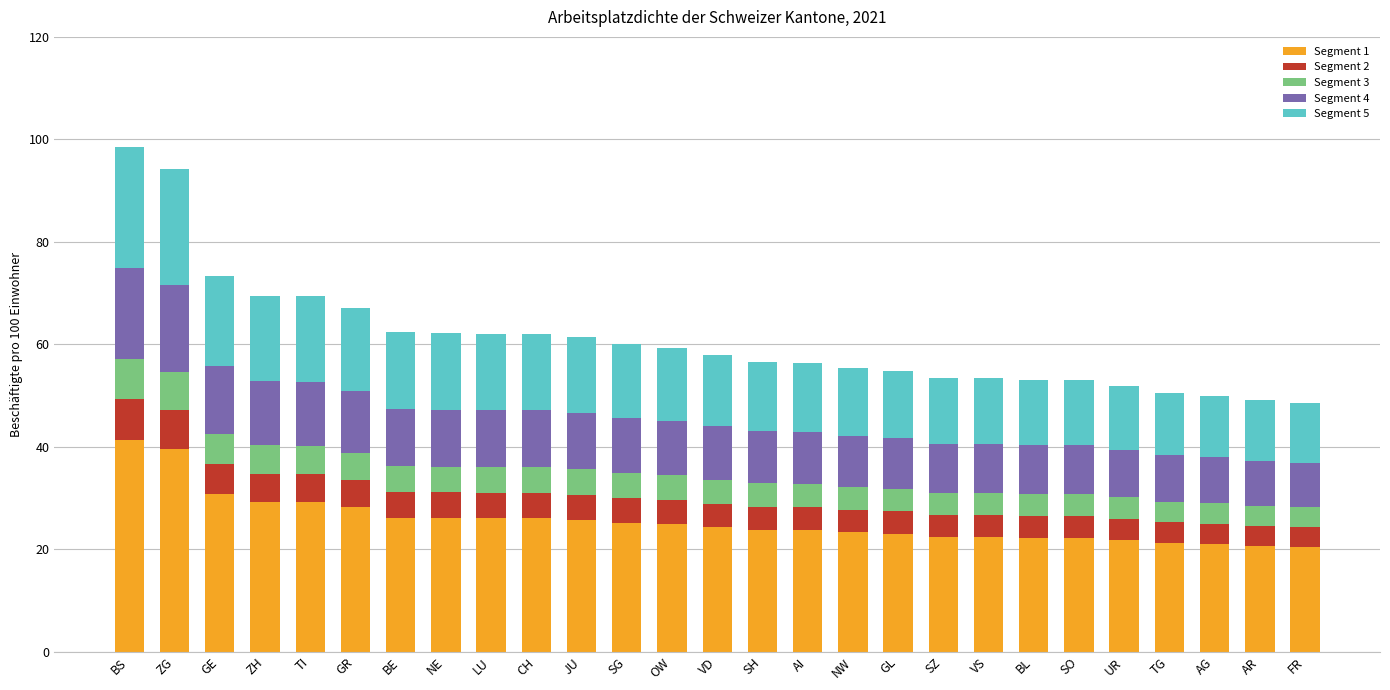

Is it true that Segment 1 equals 26.2 at BE?

True